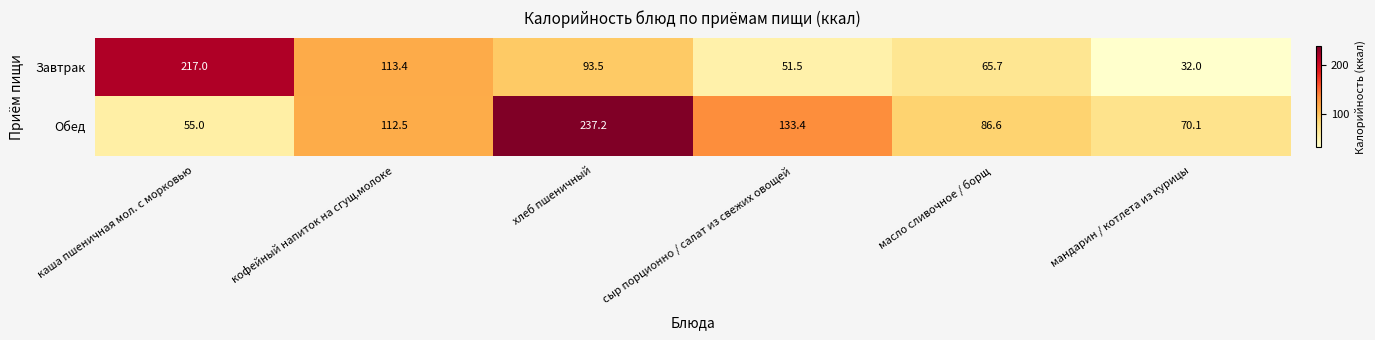

What is the total value across all series at кофейный напиток на сгущ.молоке?

225.9